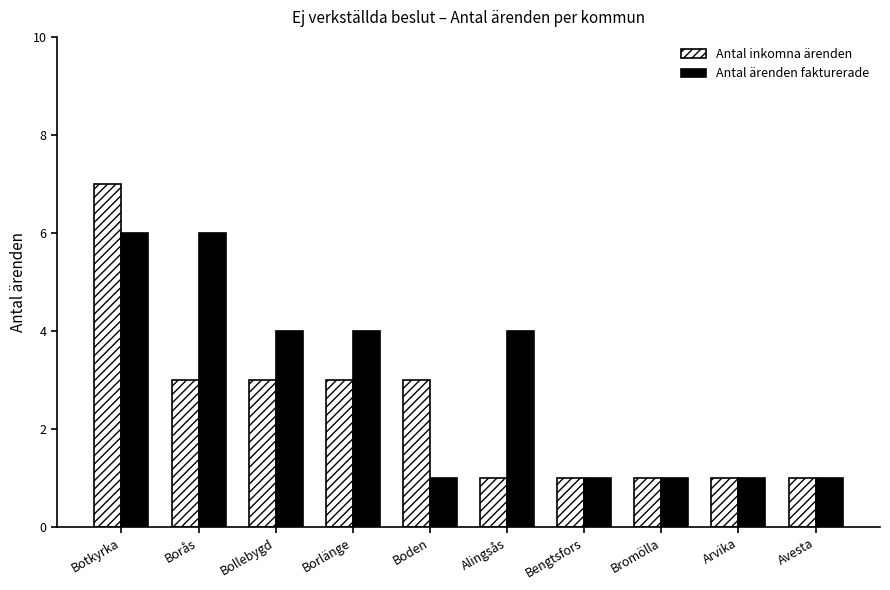

How many bars are there in total?

20